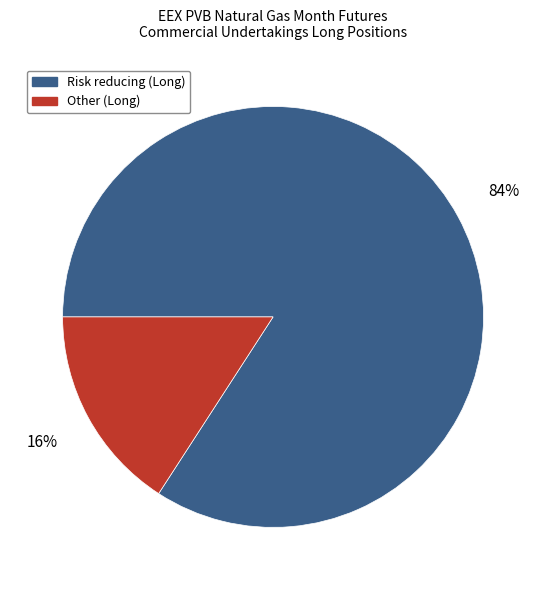

Approximately how many times larger is the value at Other (Long) compared to Risk reducing (Long)?

0.2